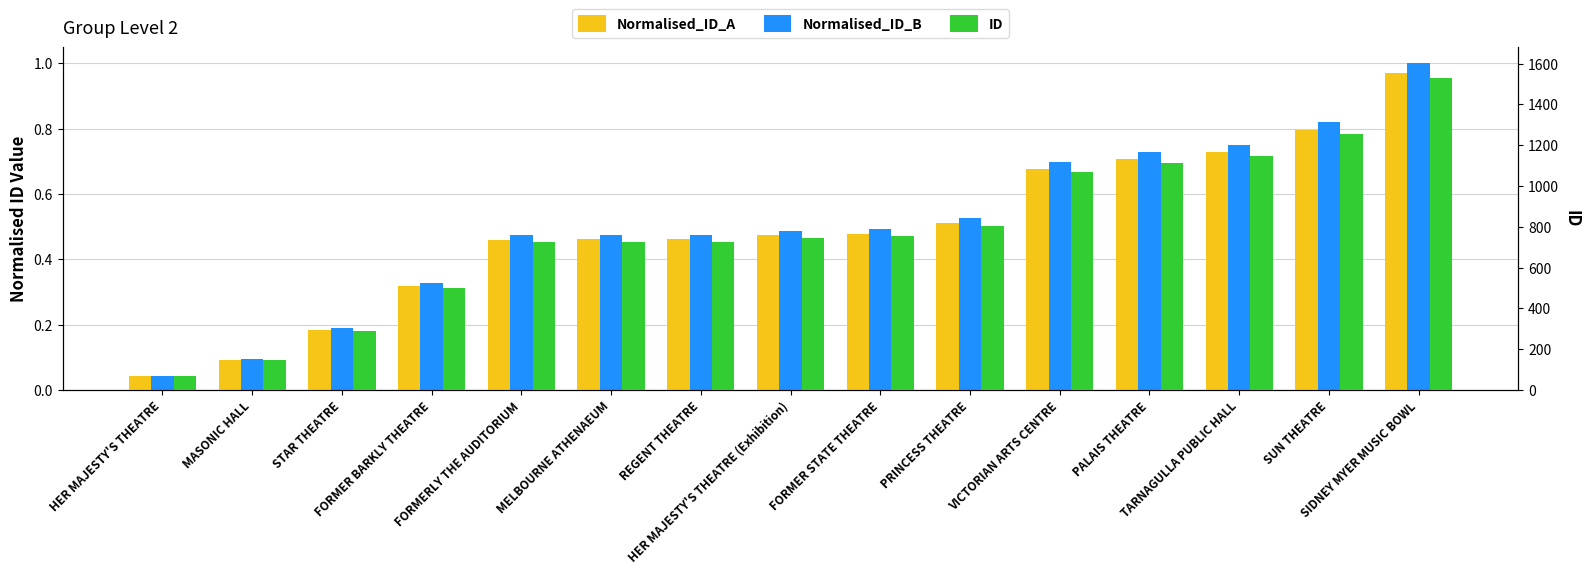

What are all the series names shown in the legend?

Normalised_ID_A, Normalised_ID_B, ID